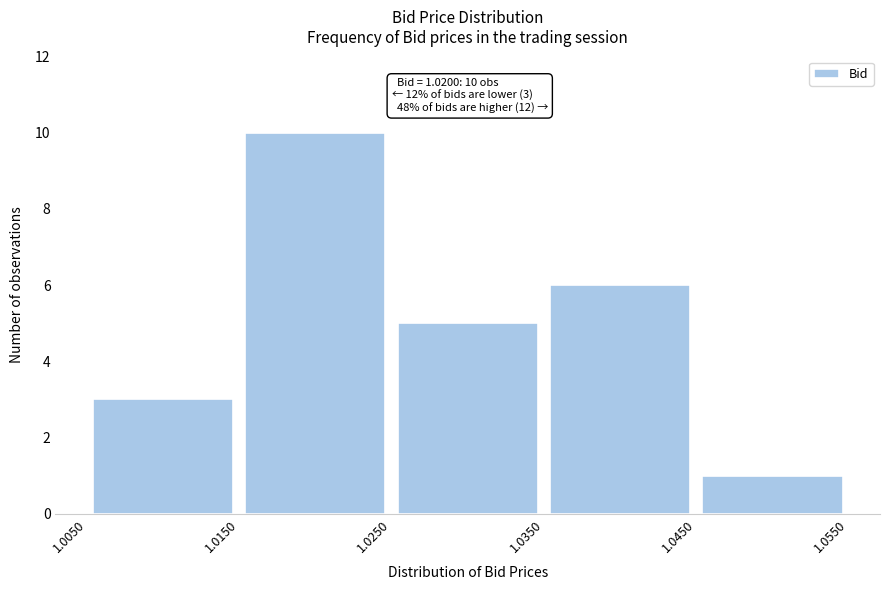

Which range on the x-axis has the tallest bar?

1.0150 to 1.0250